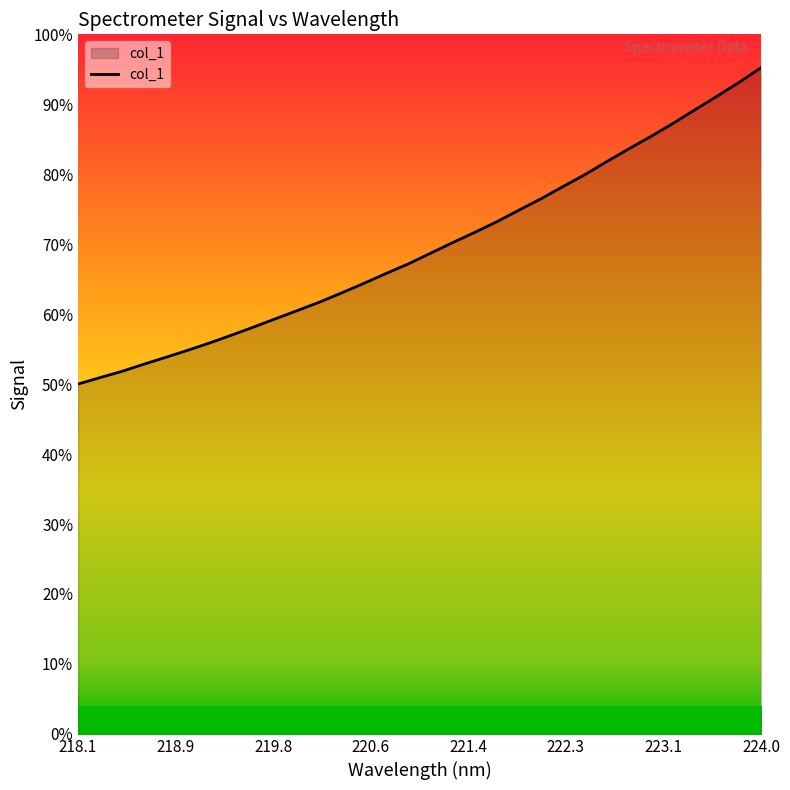

Does the chart display data point markers on the line(s)?

No